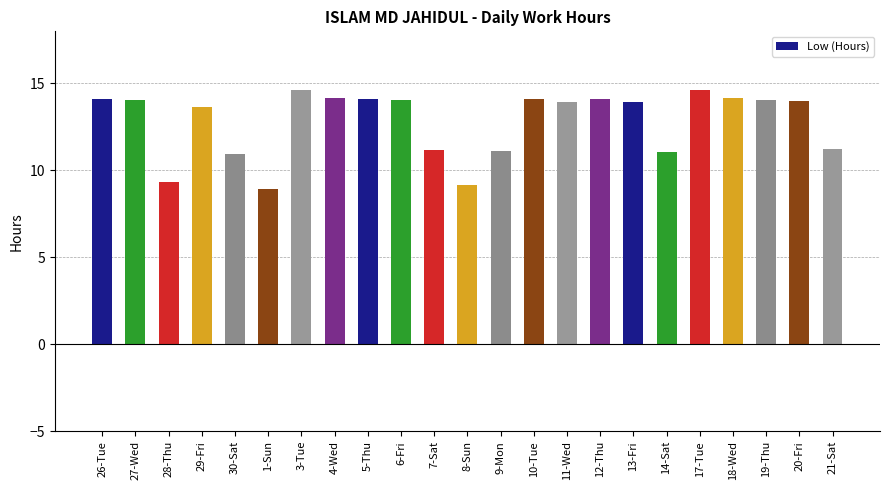

What position from the left is 7-Sat?

11